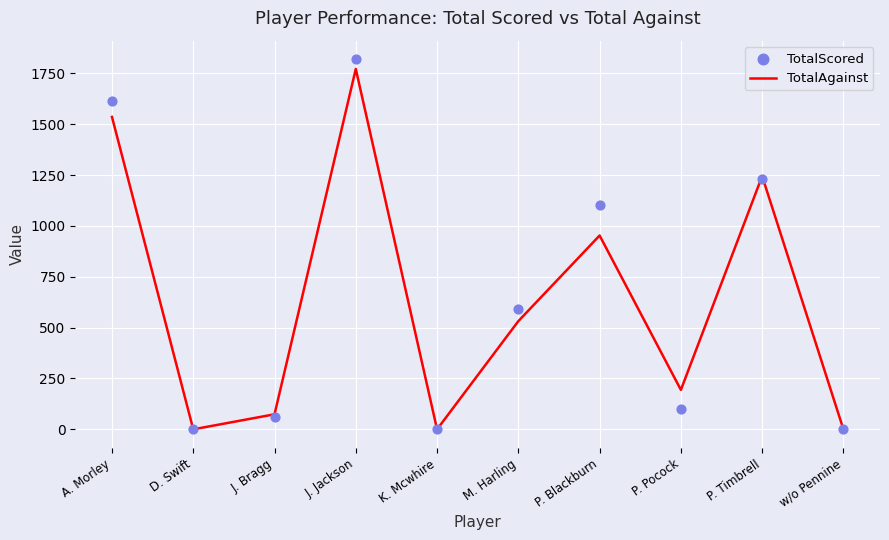

Which series has the largest total across all categories?

TotalScored